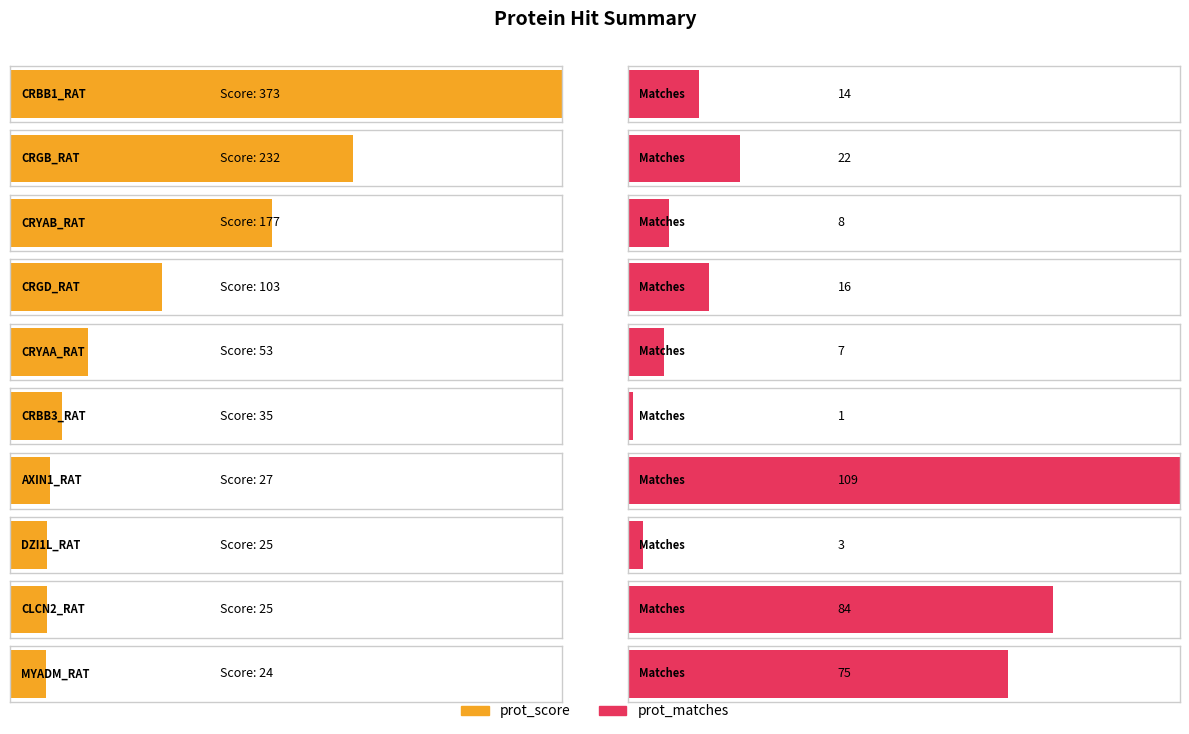

How many values in the prot_score series exceed 23?

10